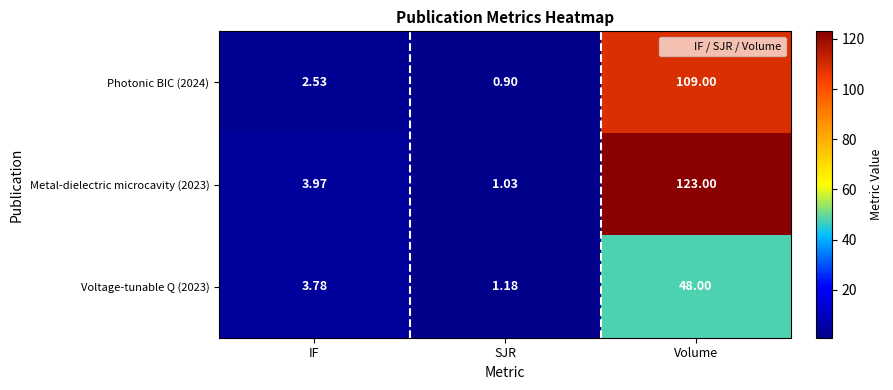

List the labels in order of Metal-dielectric microcavity (2023) value, smallest first.

SJR, IF, Volume